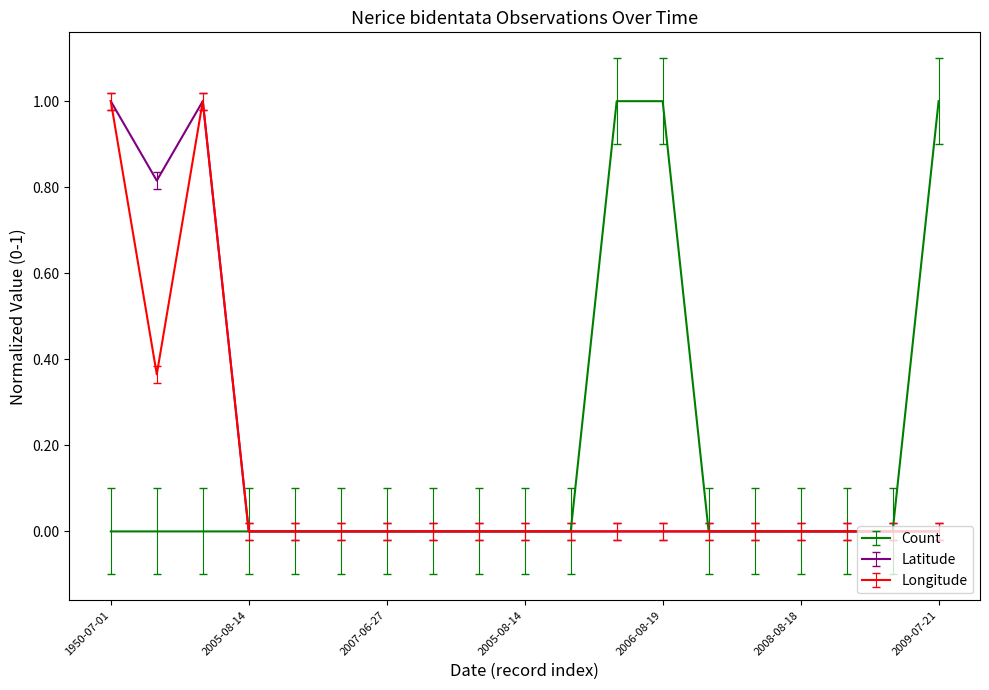

What is the difference between the maximum and minimum values in the Longitude series?

1.0